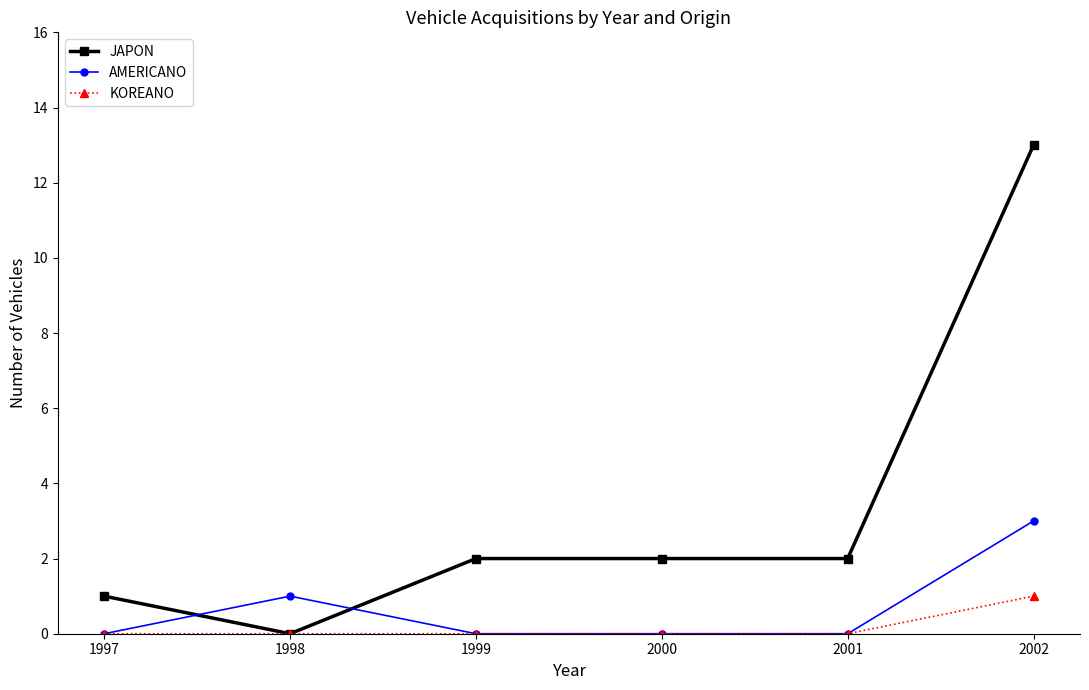

At which category is the sum across all series the highest?

2002